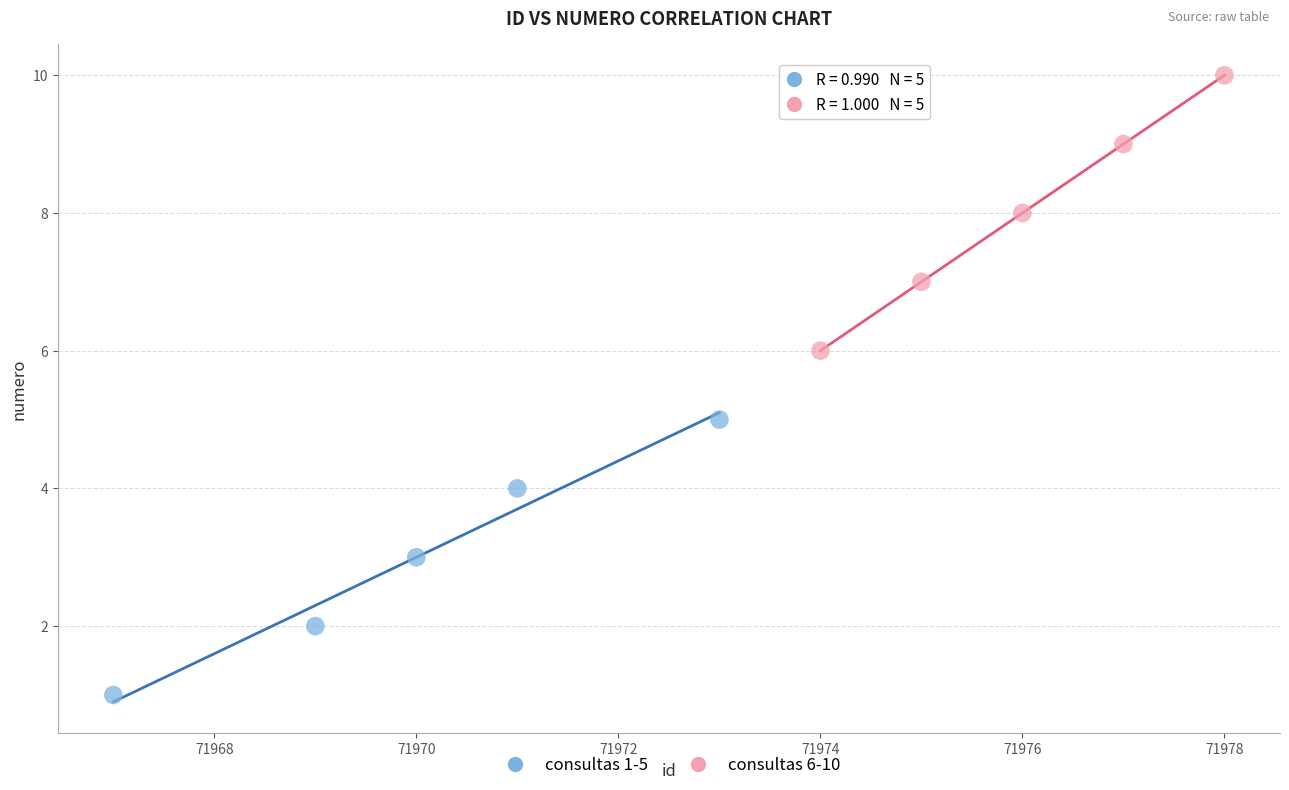

Which series reaches the minimum Y coordinate?

consultas 1-5